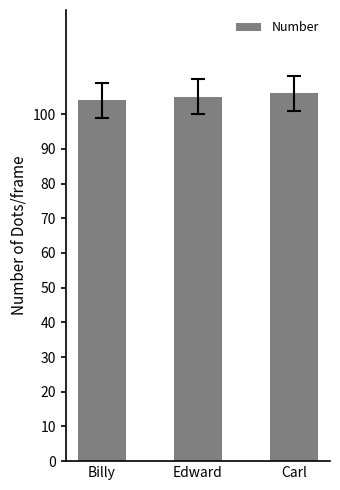

What is the approximate value at Edward?

105